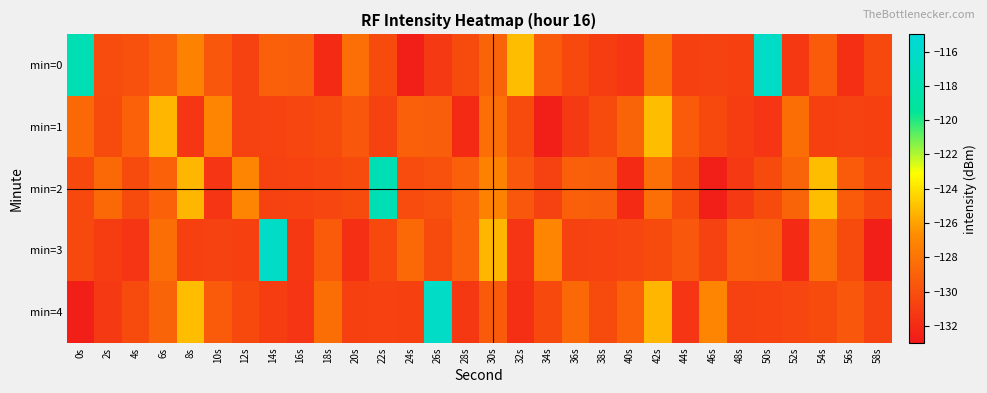

Between 34s and 56s, which is larger?

34s